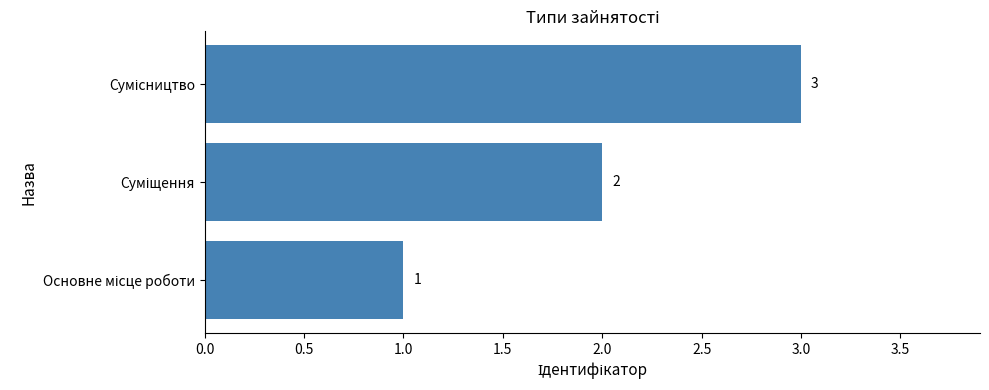

What is the sum of all values?

6